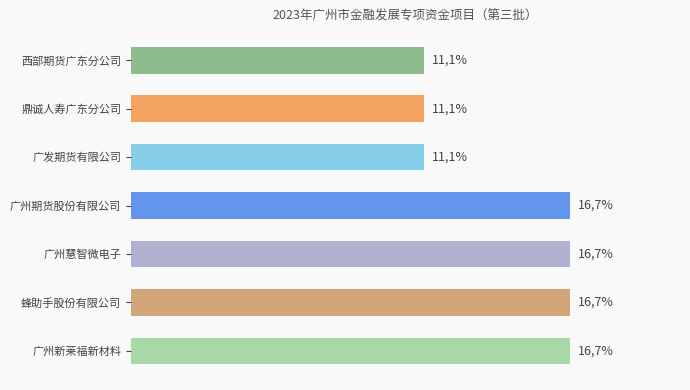

Are the bars horizontal?

Yes